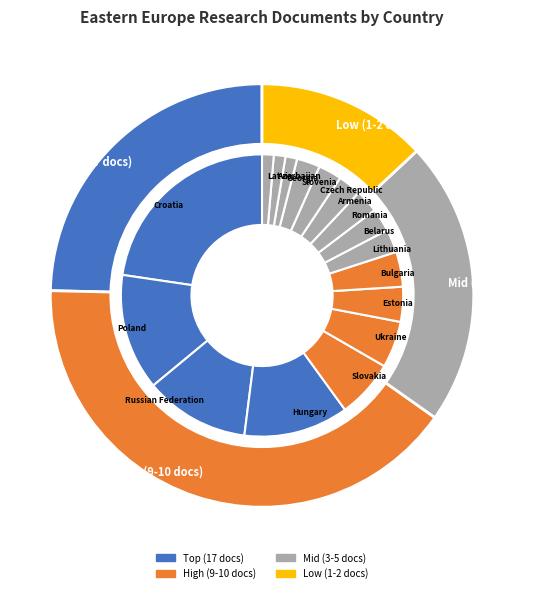

How many slices are in this pie chart?

17